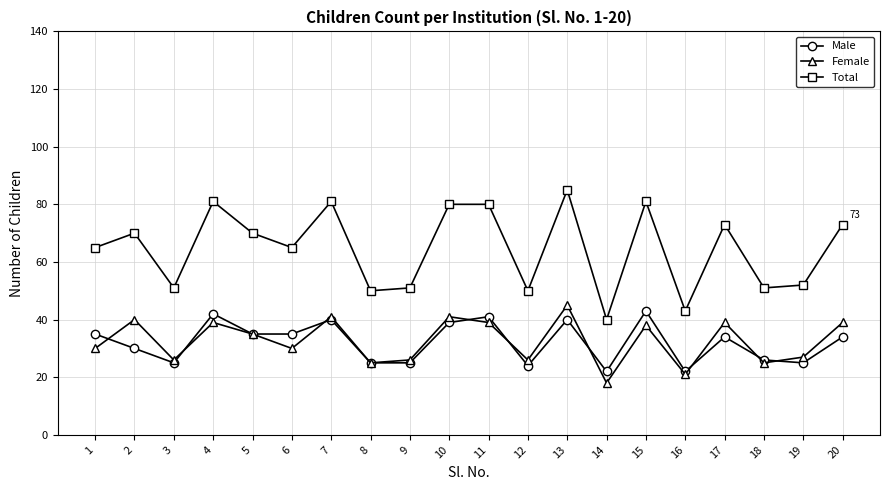

Rank the series by their maximum value, from highest to lowest.

Total, Female, Male